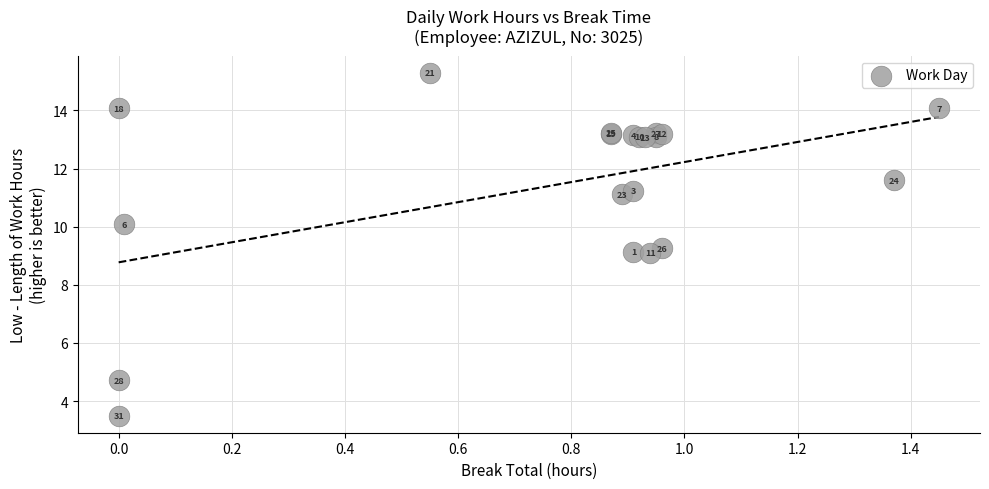

What Y value in the scatter plot is closest to 9?

9.1